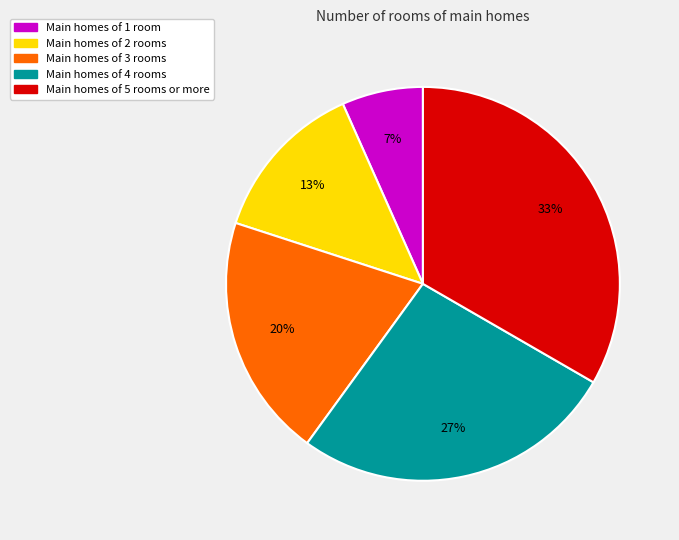

Is there a majority slice in this chart?

No